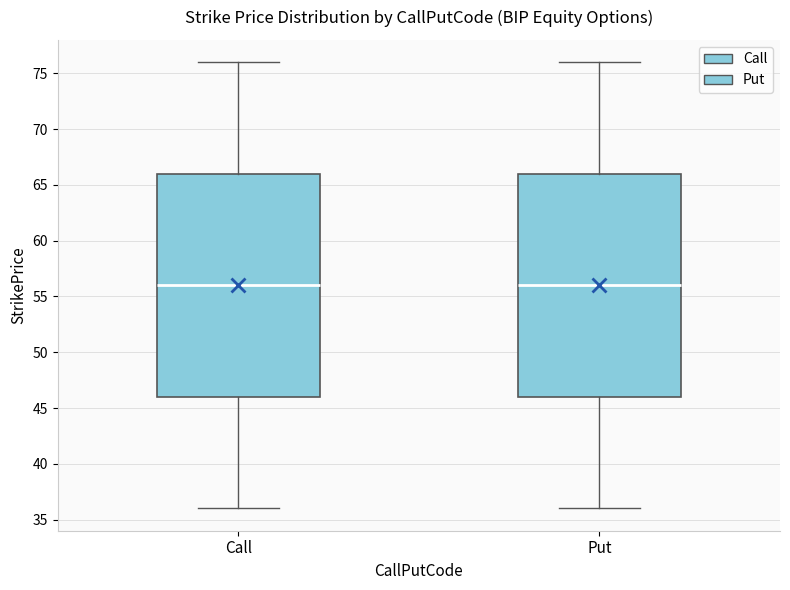

Reading left to right, transcribe this box plot: for each box, give where its median line is, the range the box spans, and where its two whiskers end, as read against the y-axis. The values are not printed on the chart, so give them approximately, as read against the axis.

Call: median 56, box 46 to 66, whiskers 36 to 76
Put: median 56, box 46 to 66, whiskers 36 to 76